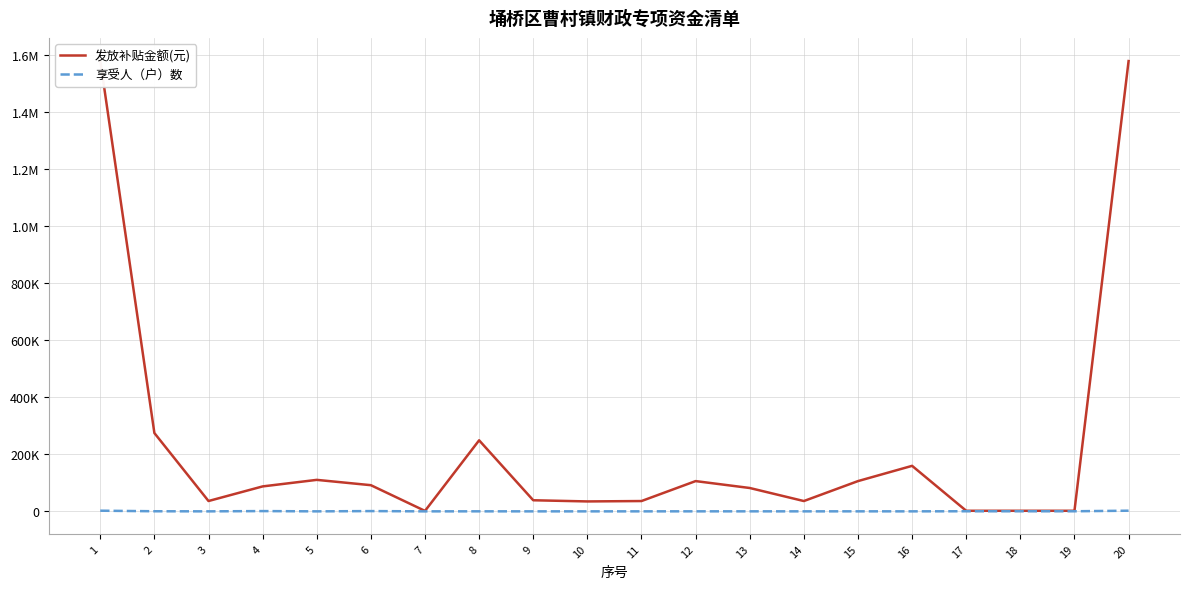

Where is the first local minimum for 享受人（户）数?

3